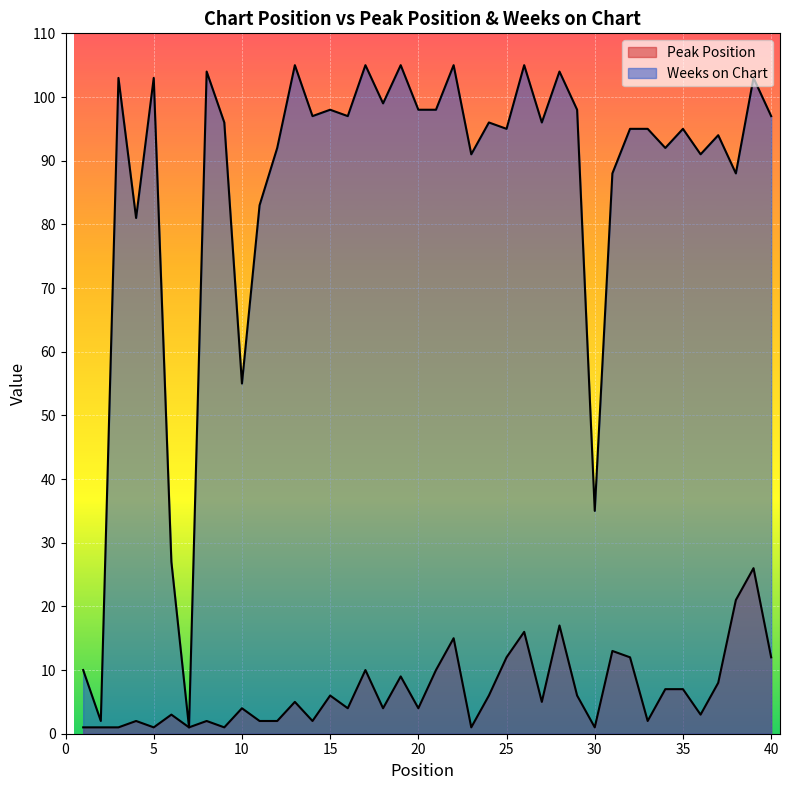

Reading right to left, what are all the values shown in this chart?

Peak Position: 40=12	39=26	38=21	37=8	36=3	35=7	34=7	33=2	32=12	31=13	30=1	29=6	28=17	27=5	26=16	25=12	24=6	23=1	22=15	21=10	20=4	19=9	18=4	17=10	16=4	15=6	14=2	13=5	12=2	11=2	10=4	9=1	8=2	7=1	6=3	5=1	4=2	3=1	2=1	1=1
Weeks on Chart: 40=97	39=103	38=88	37=94	36=91	35=95	34=92	33=95	32=95	31=88	30=35	29=98	28=104	27=96	26=105	25=95	24=96	23=91	22=105	21=98	20=98	19=105	18=99	17=105	16=97	15=98	14=97	13=105	12=92	11=83	10=55	9=96	8=104	7=1	6=27	5=103	4=81	3=103	2=2	1=10